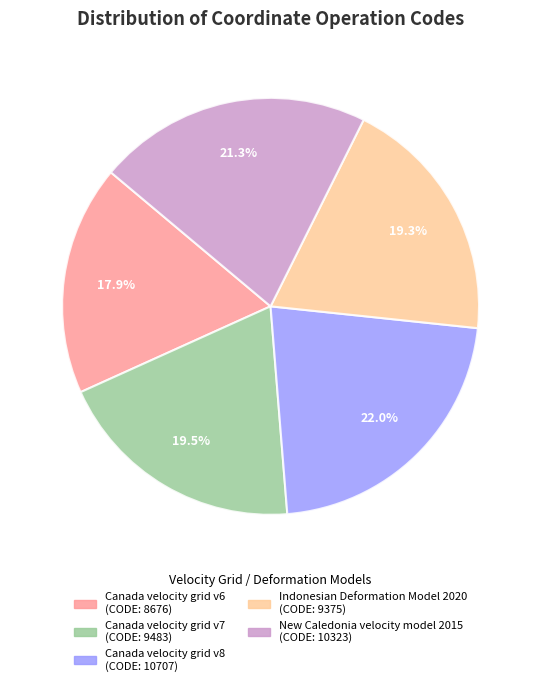

How many segments does this pie chart have?

5